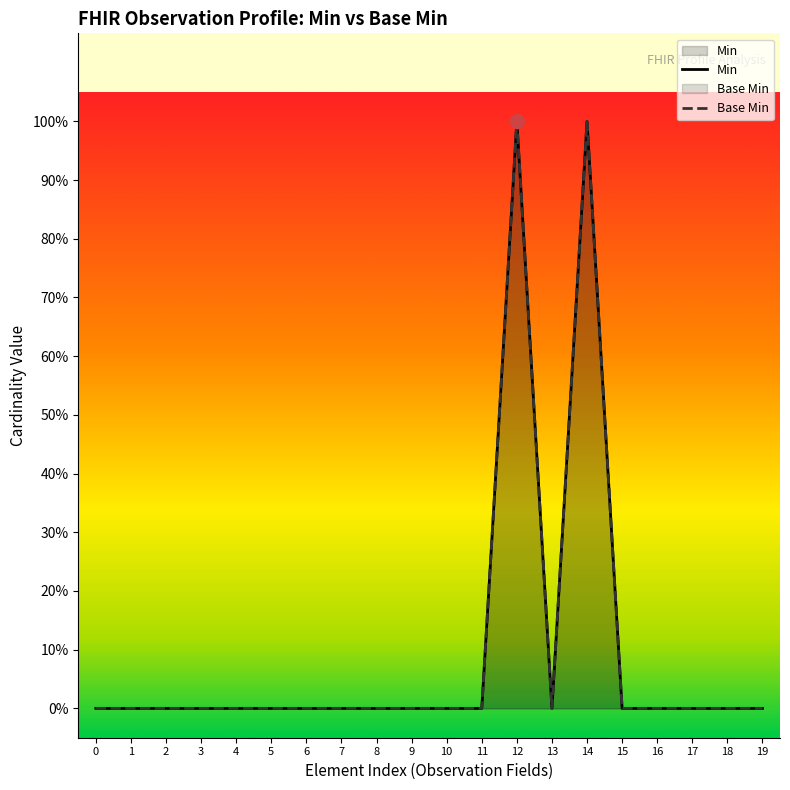

Which series contains the highest Y value?

Min